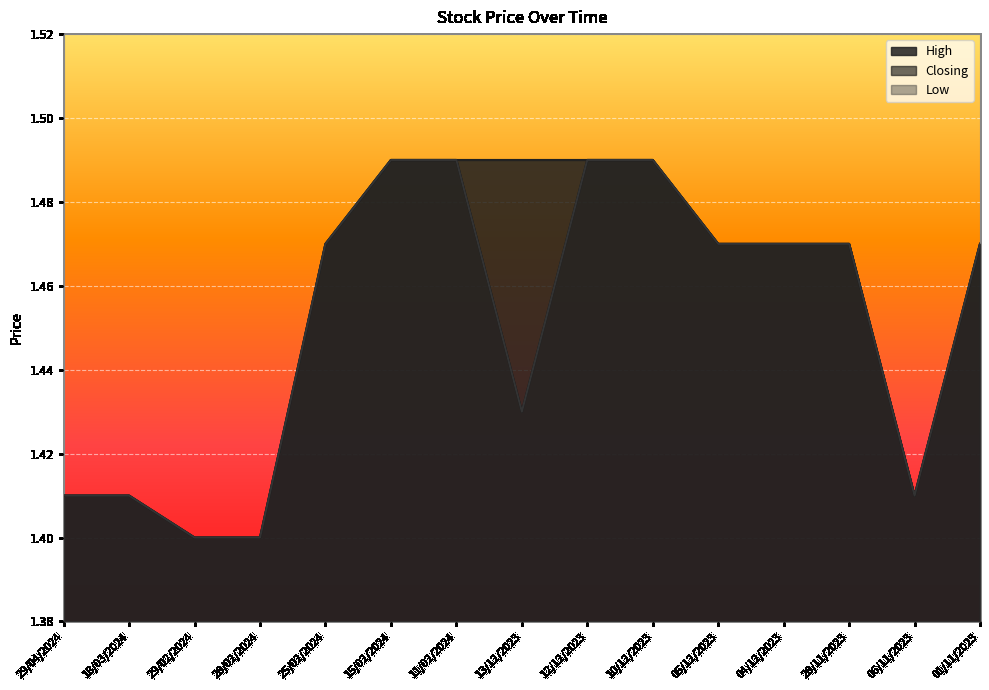

True or false: Low has a value of 2.4 at 18/03/2024.

False